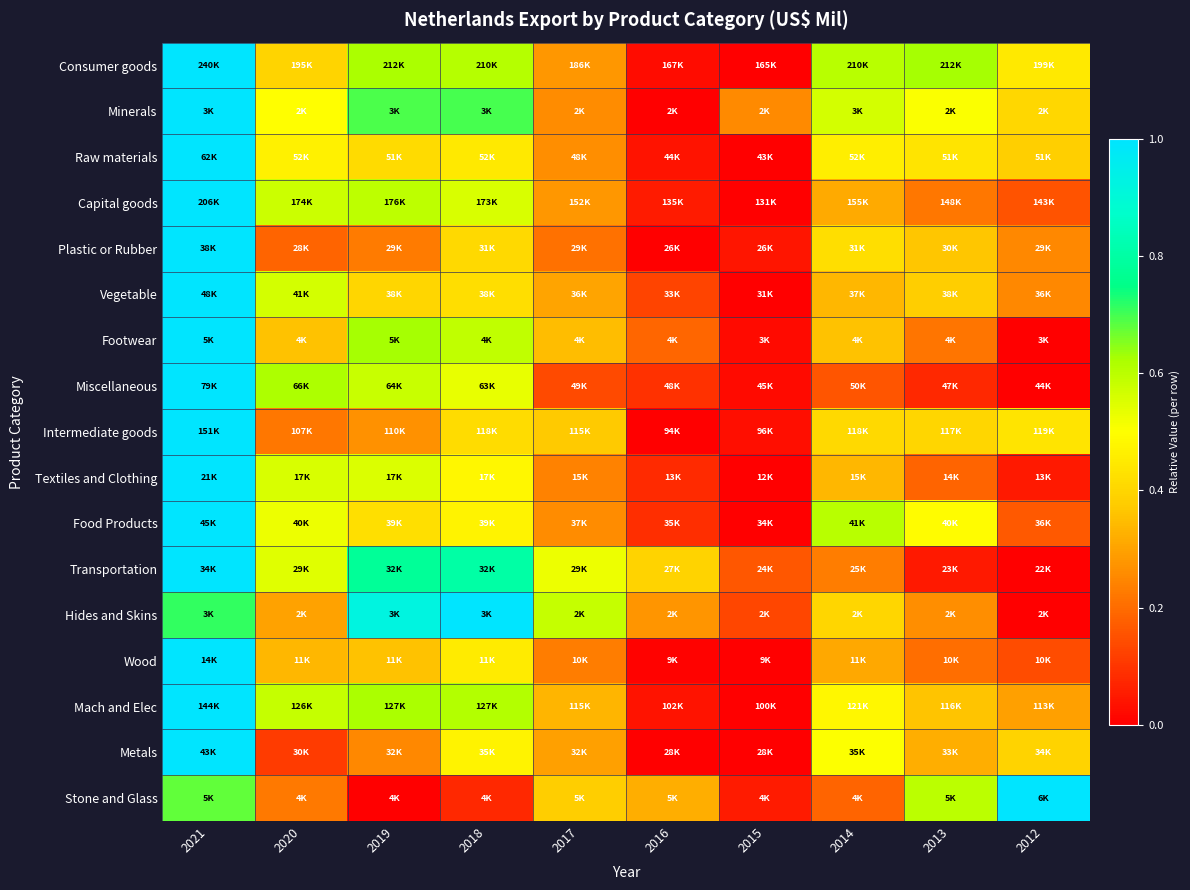

Which series has the largest total across all categories?

Minerals